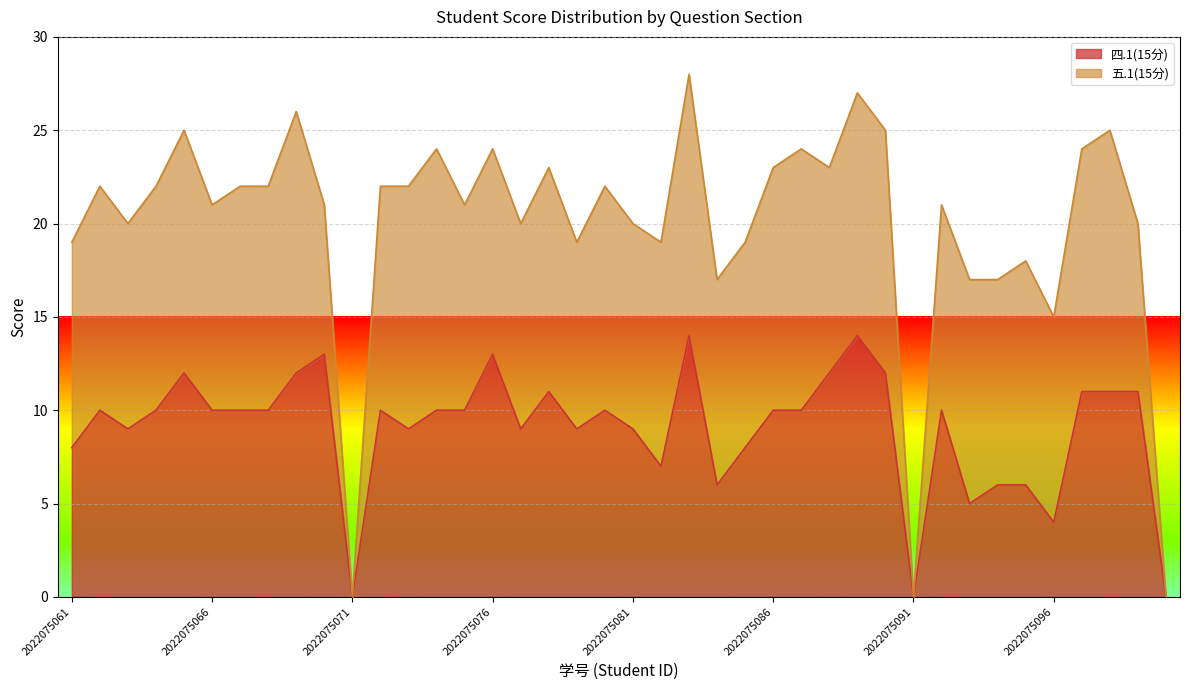

At which category does the chart reach its peak across all series?

2022075083